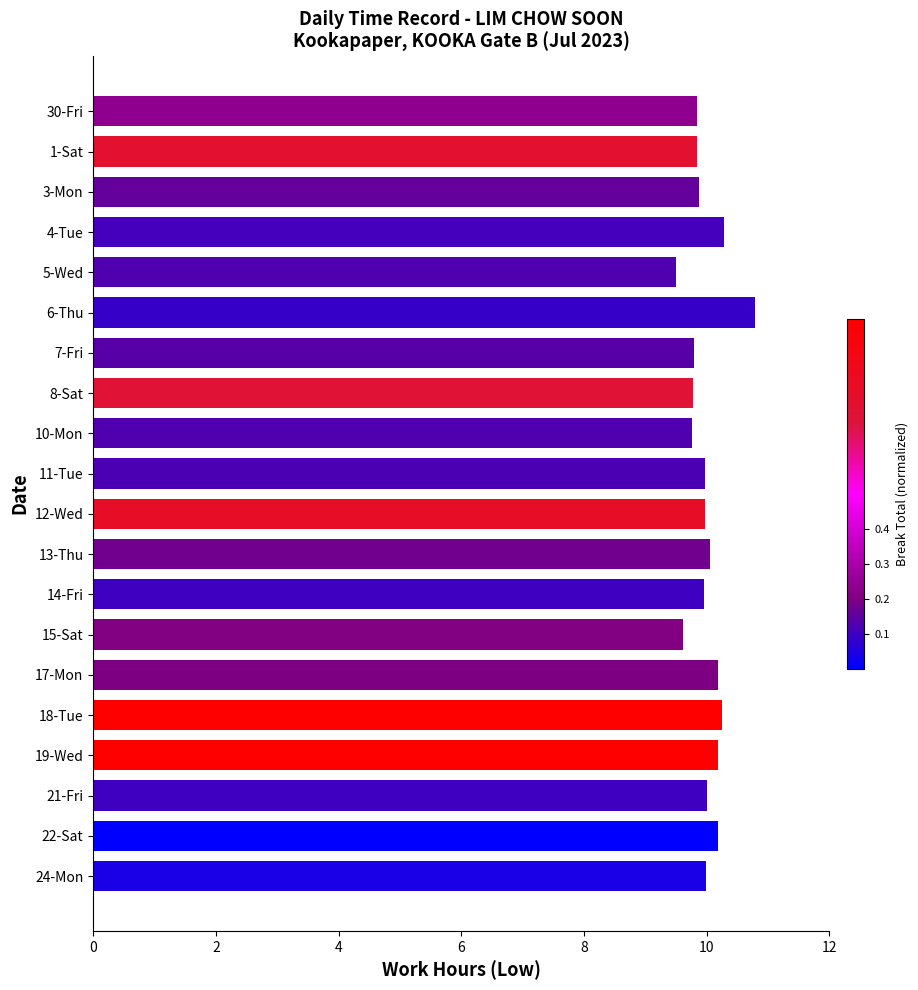

What is the greatest value displayed?

10.8